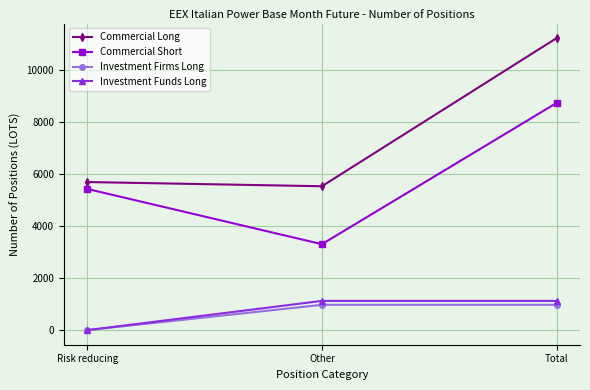

What are all the series names shown in the legend?

Commercial Long, Commercial Short, Investment Firms Long, Investment Funds Long